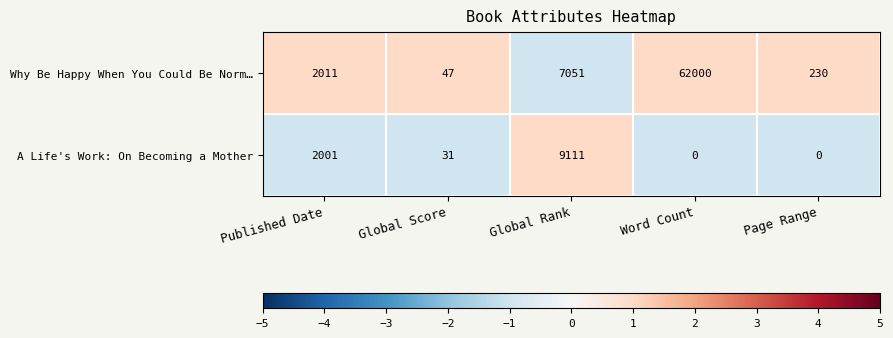

What is the maximum value shown in the chart?

62000